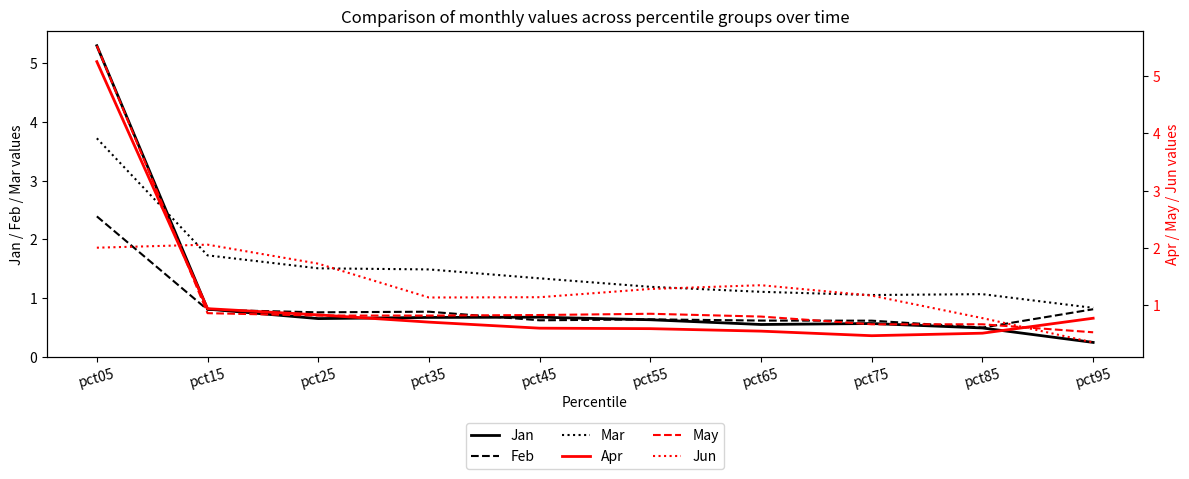

How many lines are shown in the chart?

6